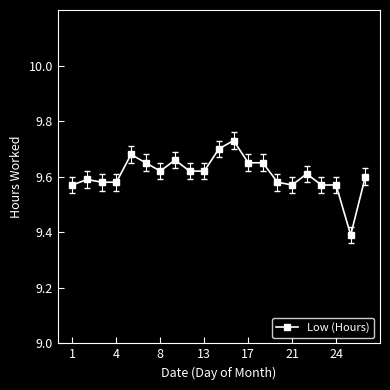

What is the difference between the second highest and minimum values?

0.3